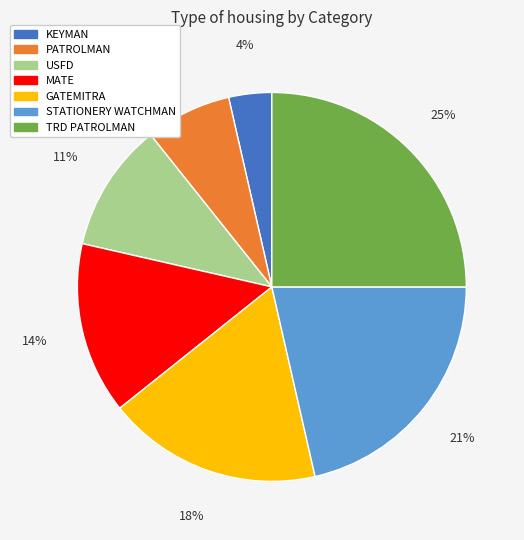

To the nearest percent, what is the difference between the PATROLMAN and MATE slice percentages?

7%